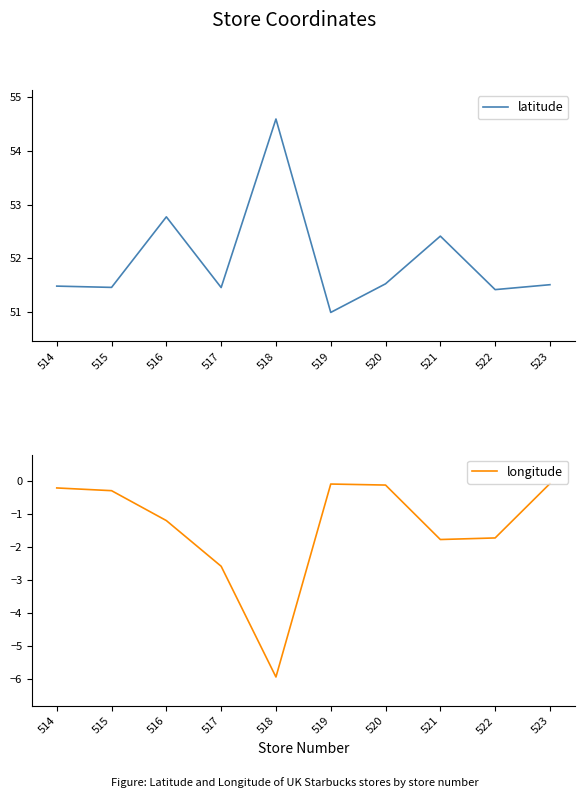

What is the difference between the maximum and second lowest values in the latitude series?

3.2